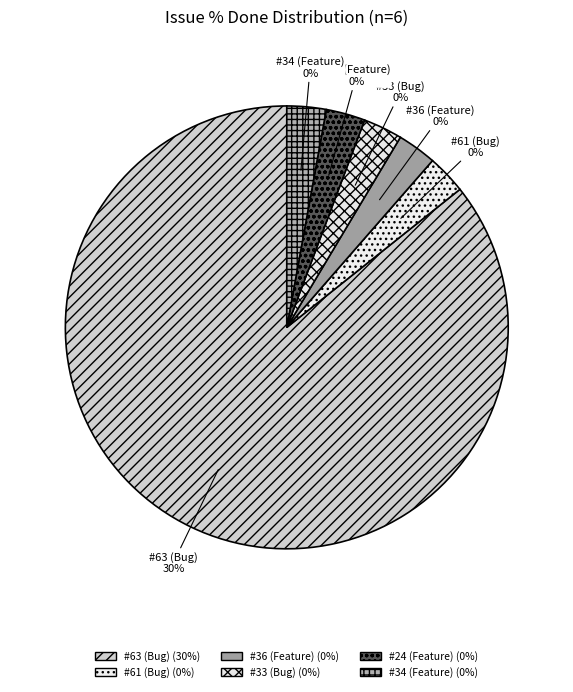

What is the change in value from #63 (Bug) to #34 (Feature)?

-30